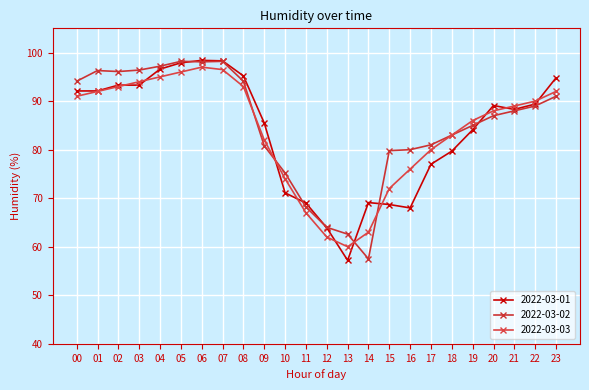

Rank the series by their maximum value, from lowest to highest.

2022-03-03, 2022-03-02, 2022-03-01